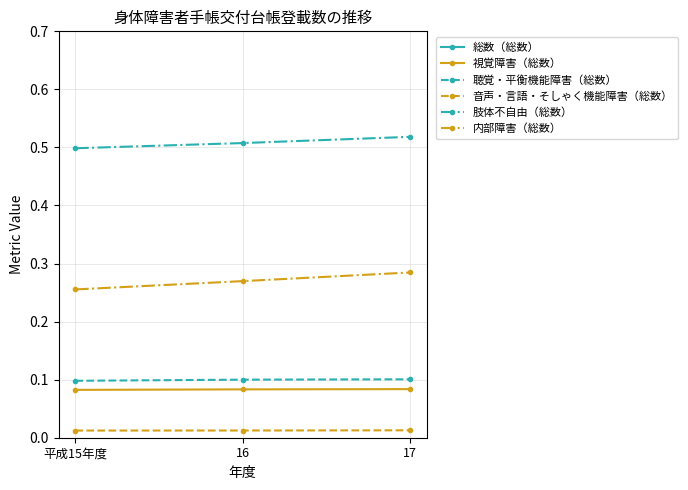

Reading right to left, transcribe all the data shown in this chart.

総数（総数）: 1.0	1.0	0.9
視覚障害（総数）: 0.1	0.1	0.1
聴覚・平衡機能障害（総数）: 0.1	0.1	0.1
音声・言語・そしゃく機能障害（総数）: 0.0	0.0	0.0
肢体不自由（総数）: 0.5	0.5	0.5
内部障害（総数）: 0.3	0.3	0.3